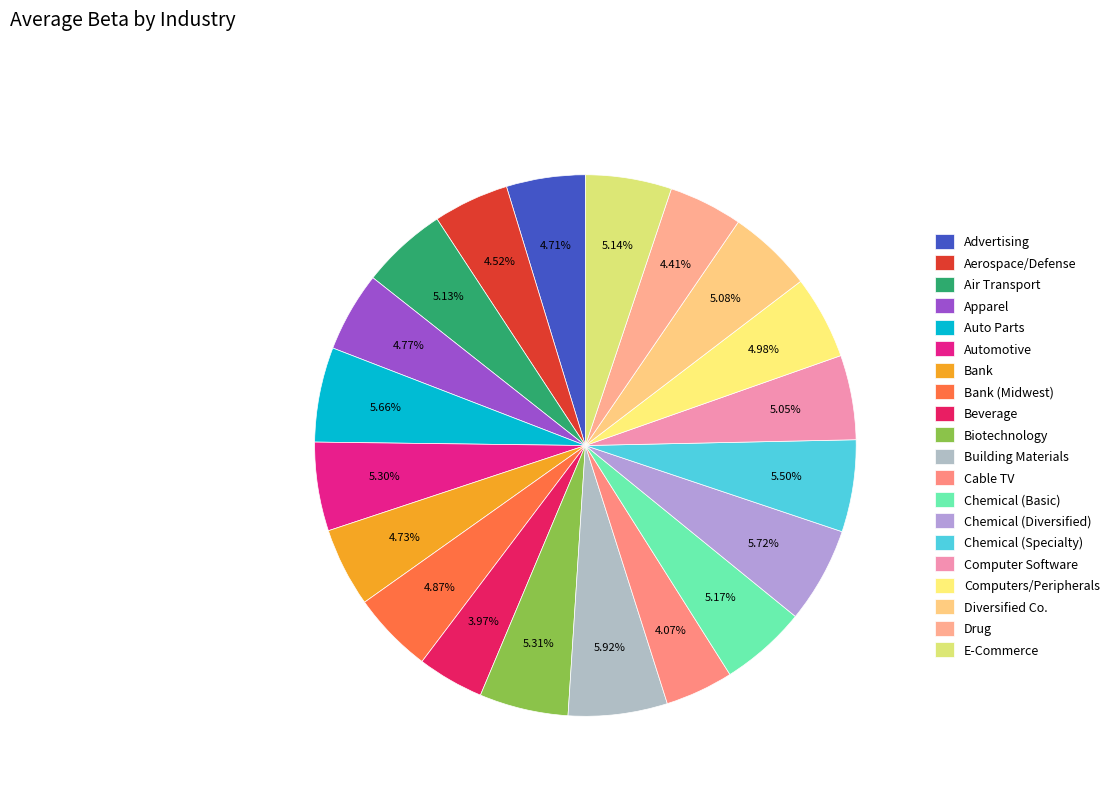

What portion of the pie excludes Beverage?

96.0%